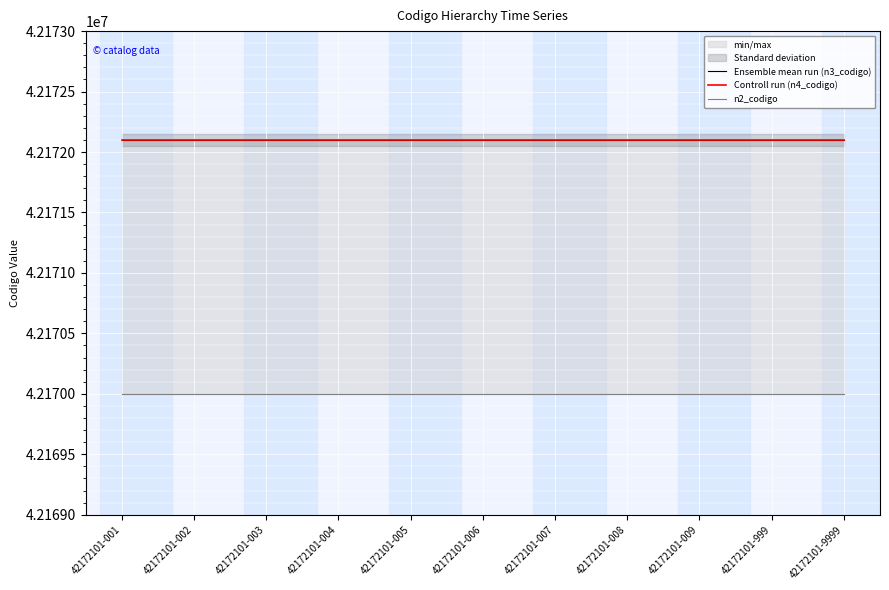

Reading left to right, list all the values displayed in this chart.

Ensemble mean run (n3_codigo): 42172101-001=42172100	42172101-002=42172100	42172101-003=42172100	42172101-004=42172100	42172101-005=42172100	42172101-006=42172100	42172101-007=42172100	42172101-008=42172100	42172101-009=42172100	42172101-999=42172100	42172101-9999=42172100
Controll run (n4_codigo): 42172101-001=42172101	42172101-002=42172101	42172101-003=42172101	42172101-004=42172101	42172101-005=42172101	42172101-006=42172101	42172101-007=42172101	42172101-008=42172101	42172101-009=42172101	42172101-999=42172101	42172101-9999=42172101
n2_codigo: 42172101-001=42170000	42172101-002=42170000	42172101-003=42170000	42172101-004=42170000	42172101-005=42170000	42172101-006=42170000	42172101-007=42170000	42172101-008=42170000	42172101-009=42170000	42172101-999=42170000	42172101-9999=42170000